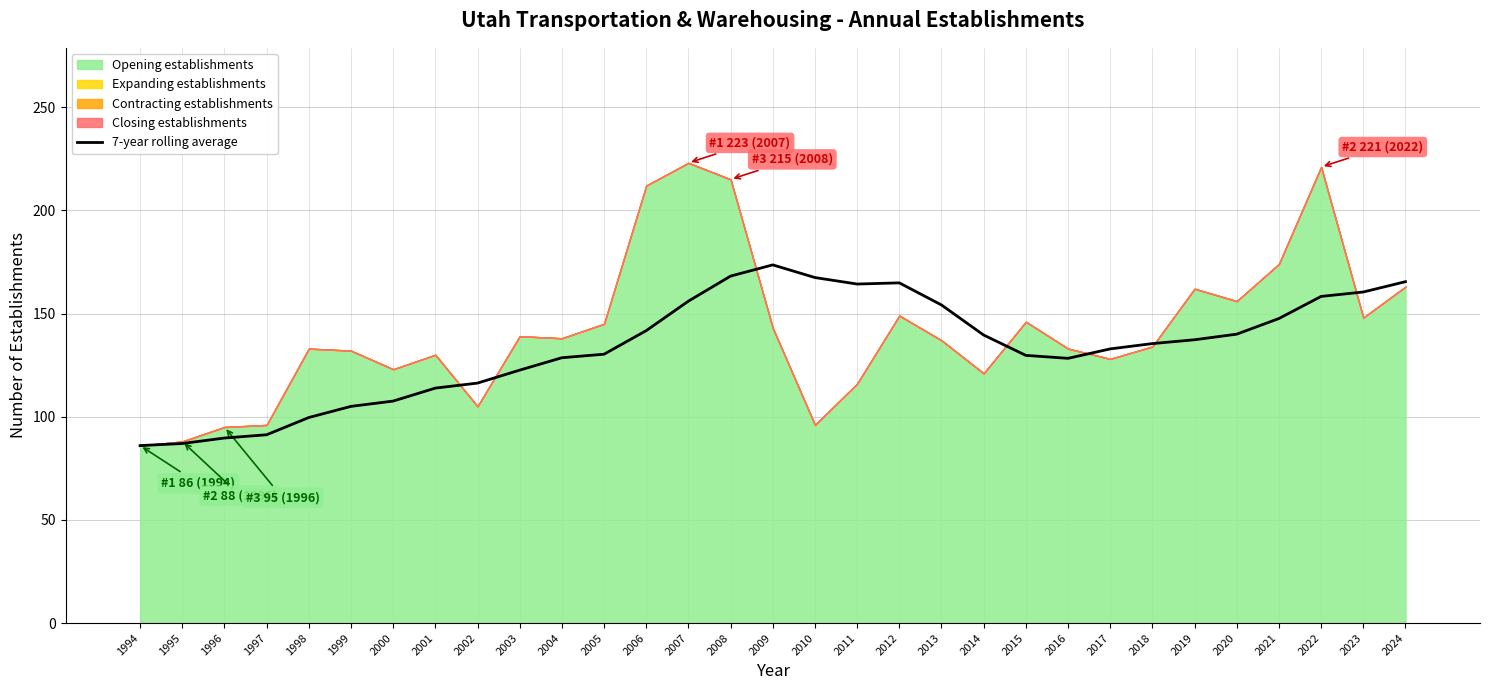

At which label is the value closest to 129?

2004